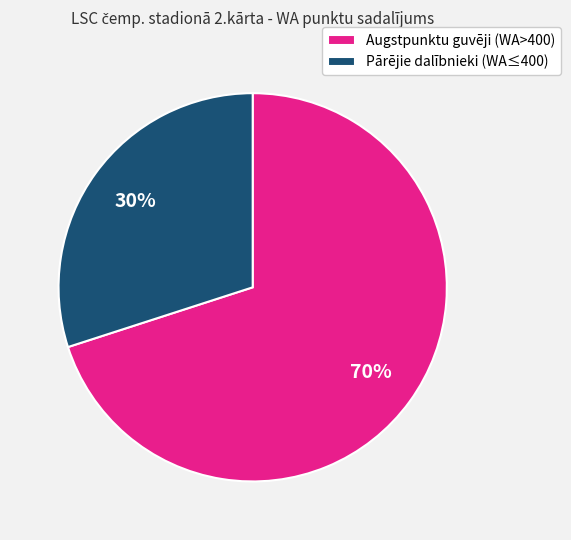

True or false: Augstpunktu guvēji (WA>400) accounts for 59% of the total.

False